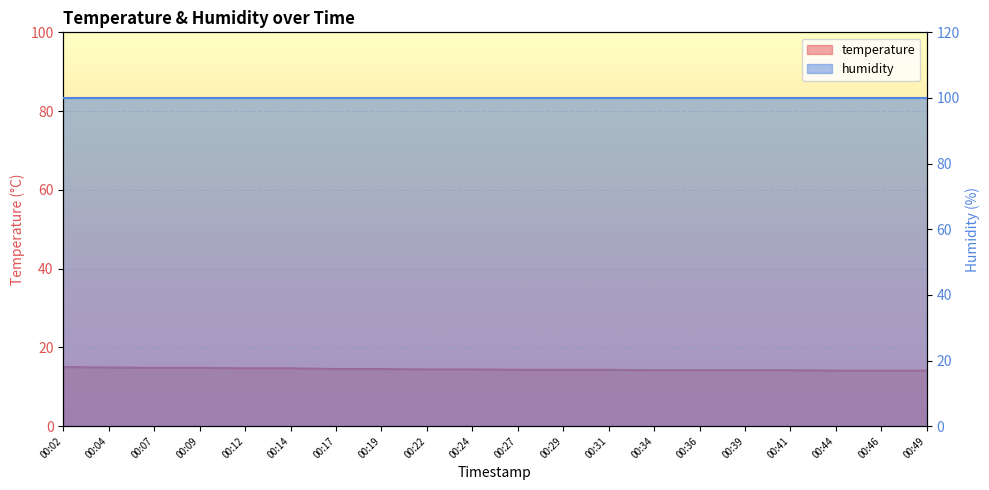

What is the difference between the values at 00:39 and 00:07?

0.6